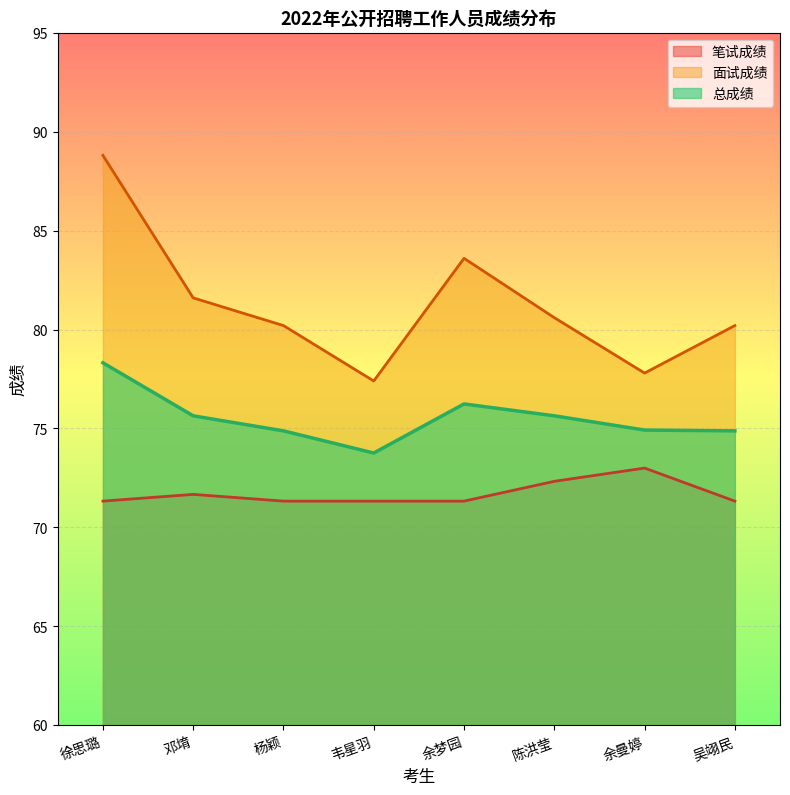

Count the number of categories in the chart.

8